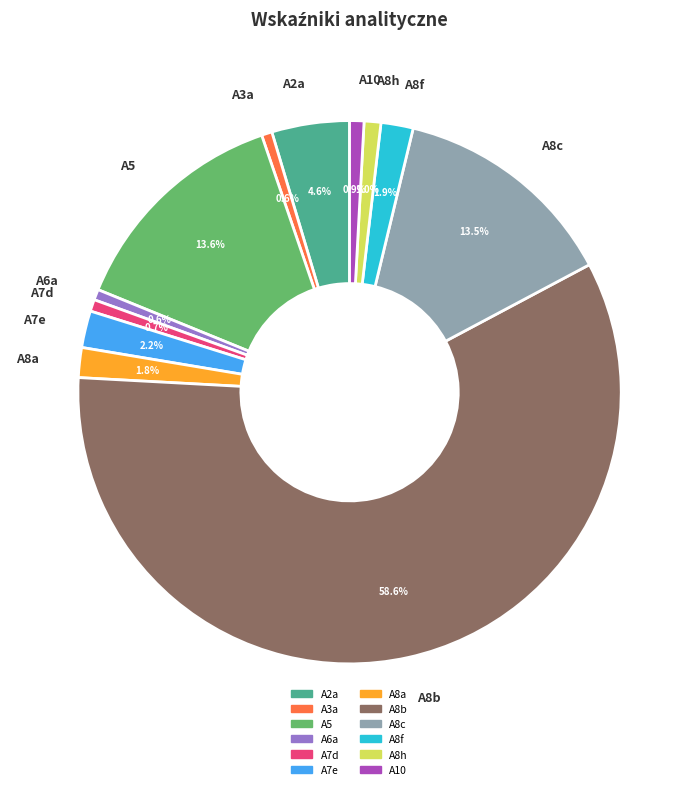

Combined, what portion of the pie is A7e and A8a?

4.0%